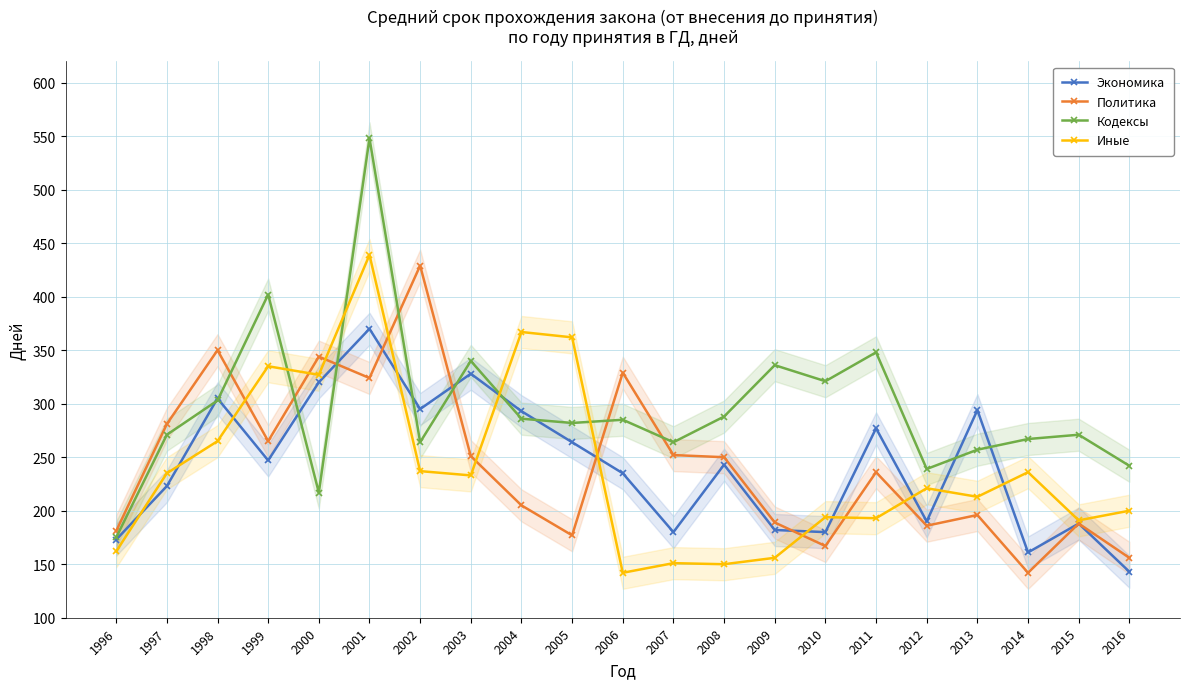

What is the average value of the Иные series?

239